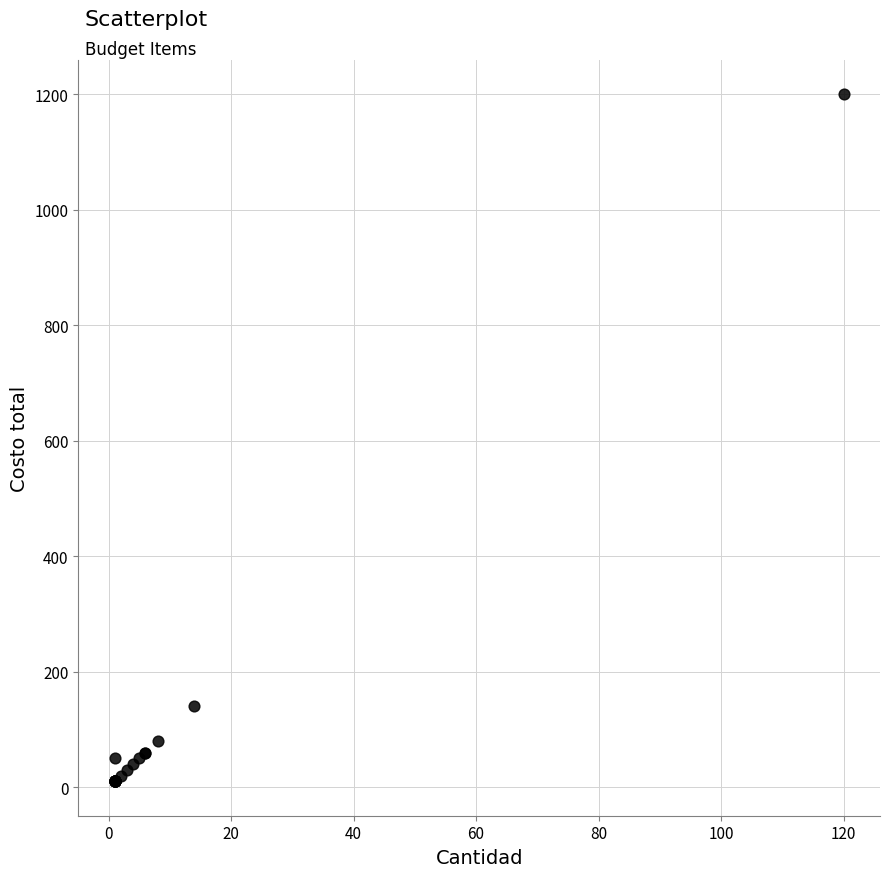

What Y value in the scatter plot is closest to 605?

140